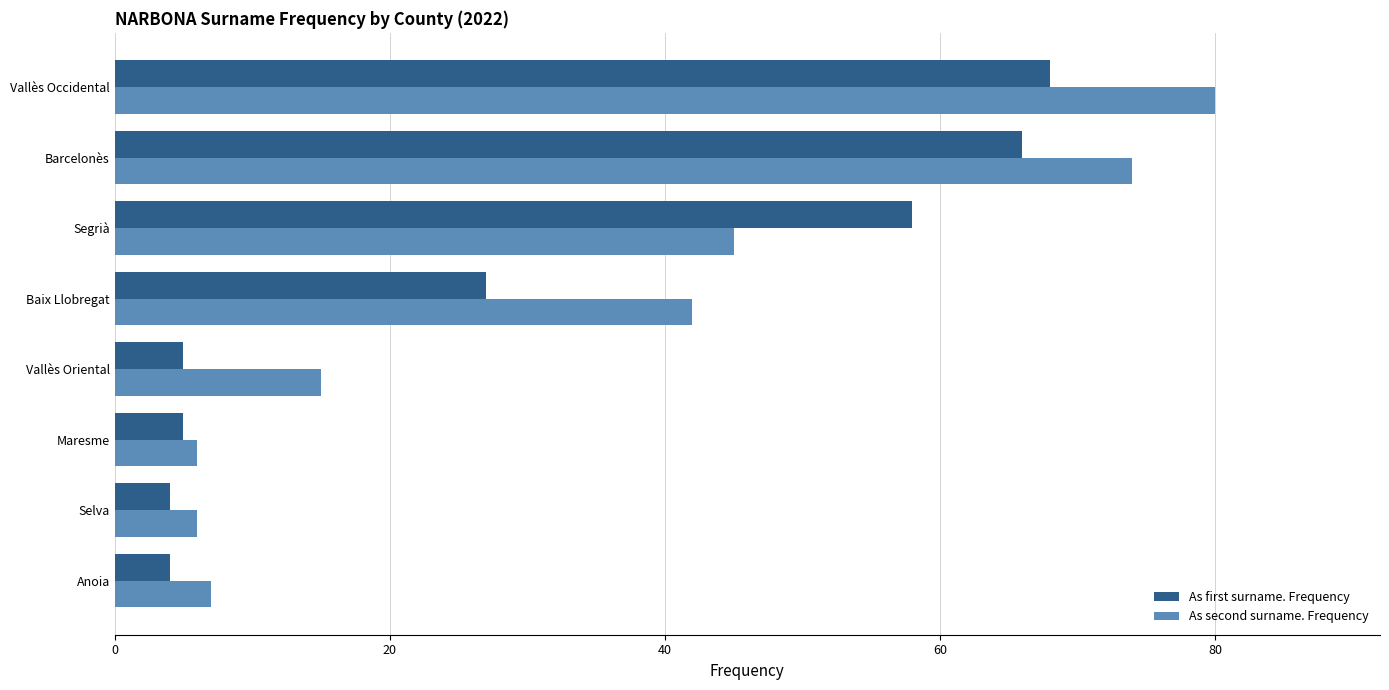

At which category is the sum across all series the highest?

Vallès Occidental